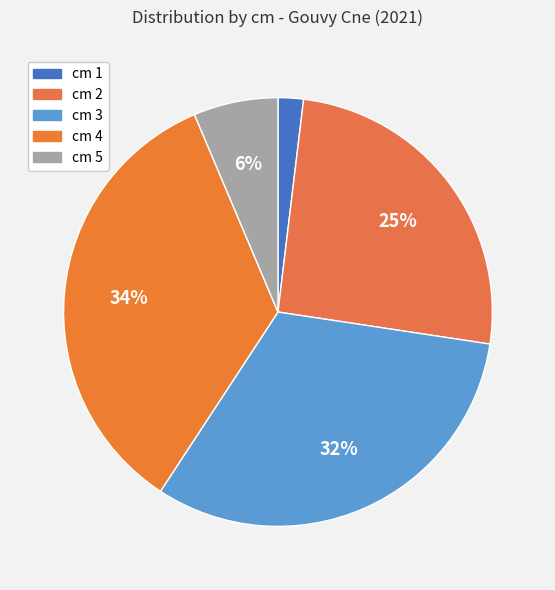

To the nearest percent, what is the difference between the largest and smallest slice percentages?

32%